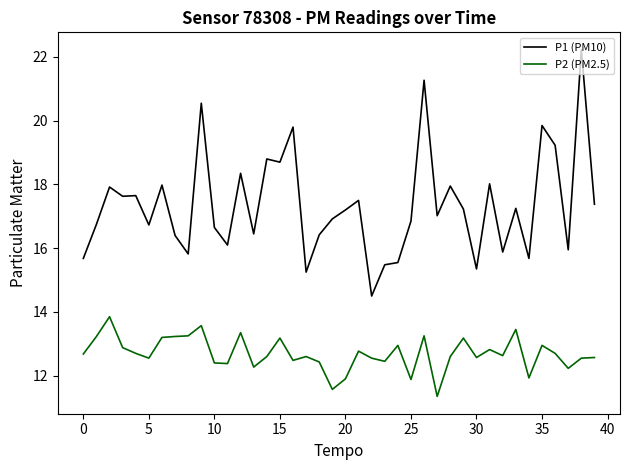

What is the difference between the maximum and minimum values in the P1 (PM10) series?

7.7